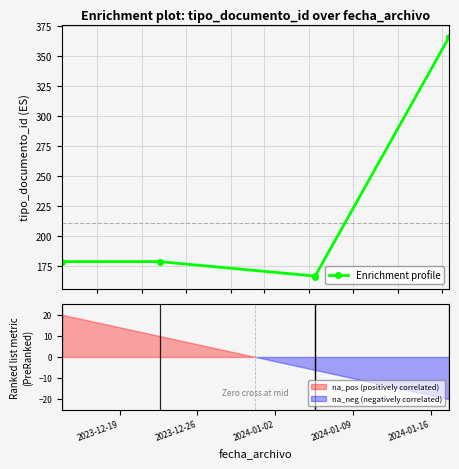

How many values are below 179?

2